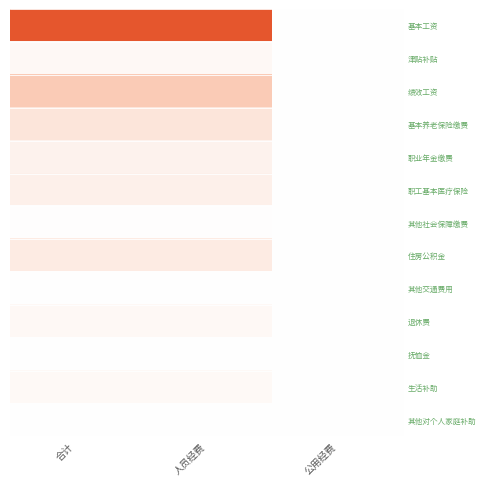

Reading right to left, extract all data points from this chart.

基本工资: 公用经费=0.0	人员经费=604.5	合计=604.5
津贴补贴: 公用经费=0.0	人员经费=33.4	合计=33.4
绩效工资: 公用经费=0.0	人员经费=275.0	合计=275.0
基本养老保险缴费: 公用经费=0.0	人员经费=138.0	合计=138.0
职业年金缴费: 公用经费=0.0	人员经费=69.0	合计=69.0
职工基本医疗保险: 公用经费=0.0	人员经费=78.7	合计=78.7
其他社会保障缴费: 公用经费=0.0	人员经费=6.0	合计=6.0
住房公积金: 公用经费=0.0	人员经费=108.0	合计=108.0
其他交通费用: 公用经费=0.0	人员经费=1.1	合计=1.1
退休费: 公用经费=0.0	人员经费=34.0	合计=34.0
抚恤金: 公用经费=0.0	人员经费=2.0	合计=2.0
生活补助: 公用经费=0.0	人员经费=30.0	合计=30.0
其他对个人家庭补助: 公用经费=0.0	人员经费=1.5	合计=1.5